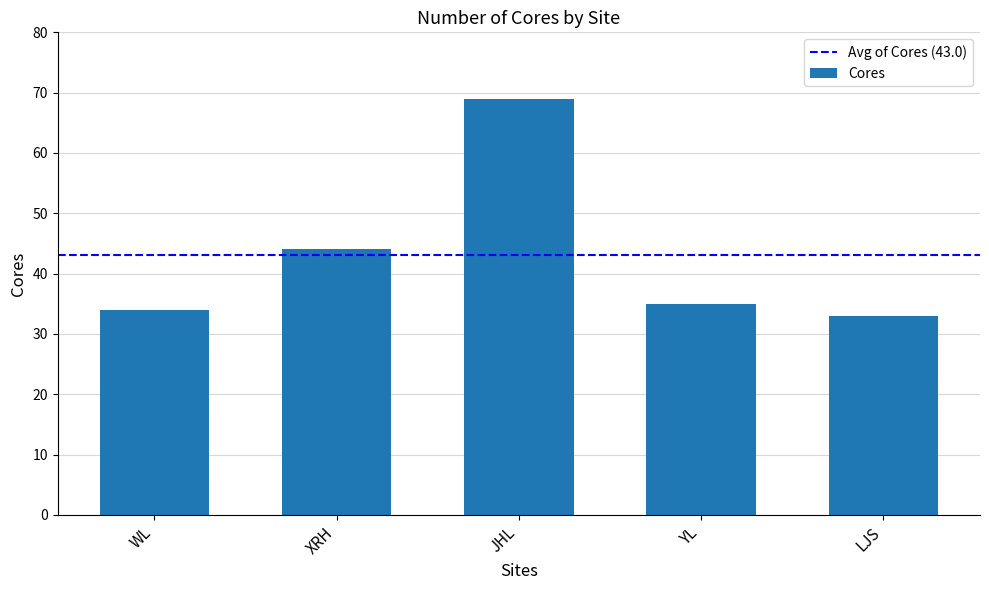

Rank the categories by value from lowest to highest.

LJS, WL, YL, XRH, JHL